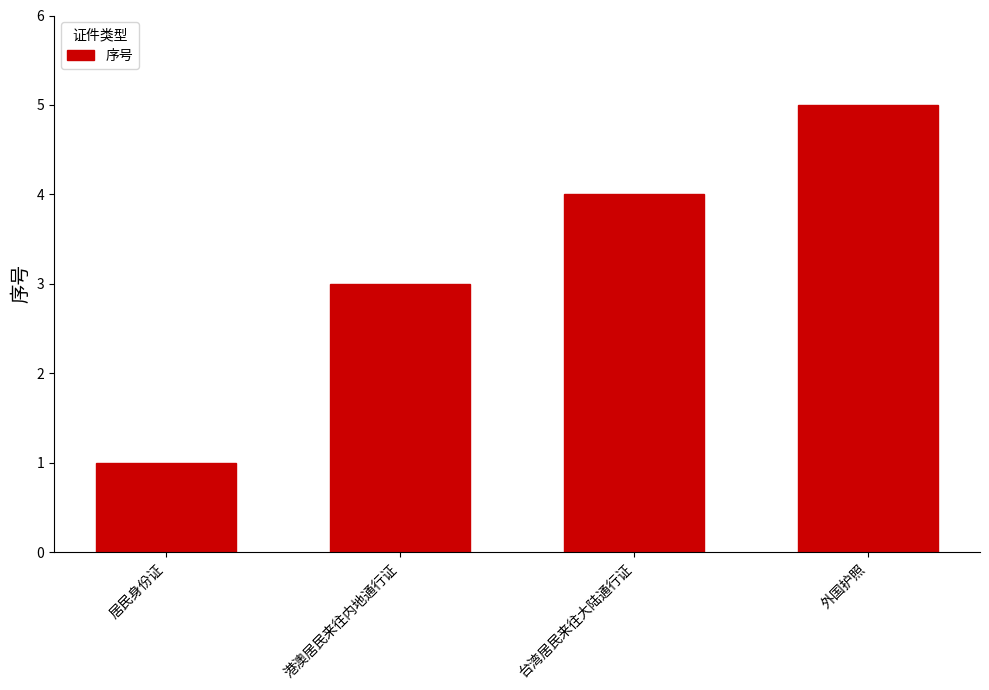

What is the greatest value displayed?

5